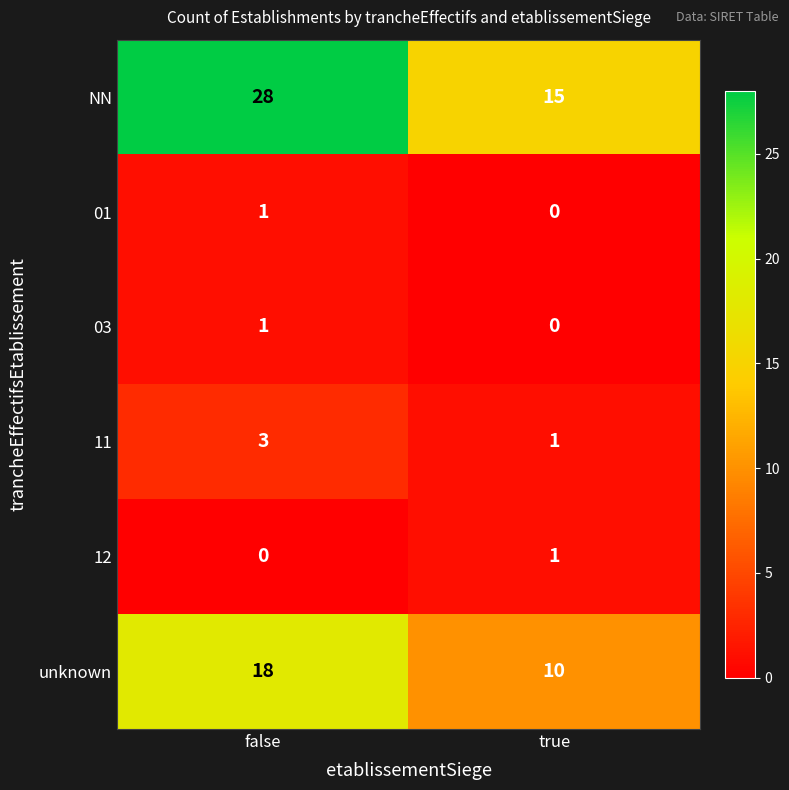

Reading left to right, transcribe all the data shown in this chart.

NN: false=28	true=15
01: false=1	true=0
03: false=1	true=0
11: false=3	true=1
12: false=0	true=1
unknown: false=18	true=10